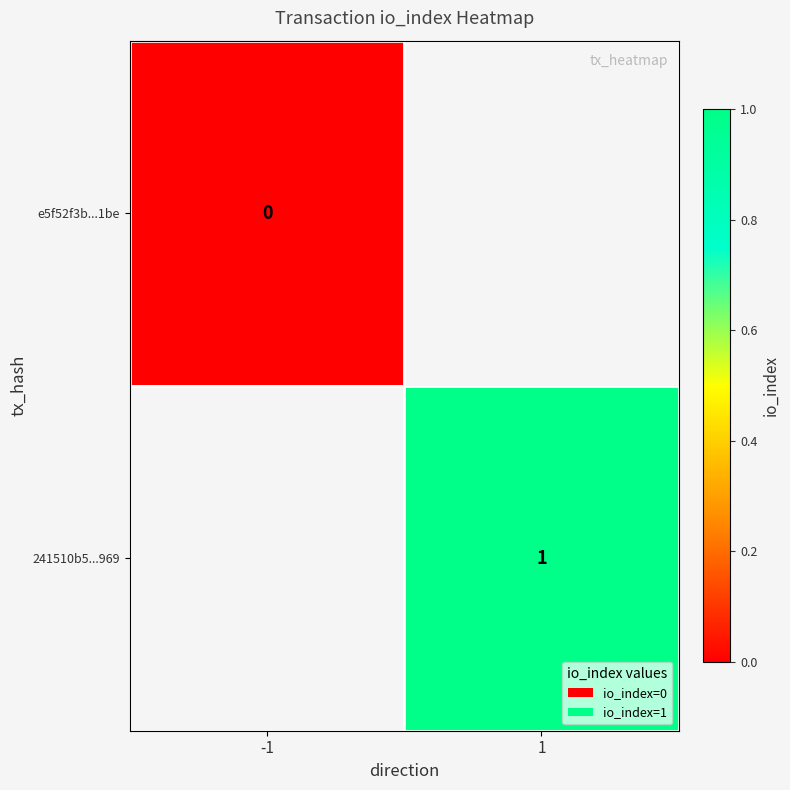

The 241510b5...969 series shows 2 at 1. True or false?

False